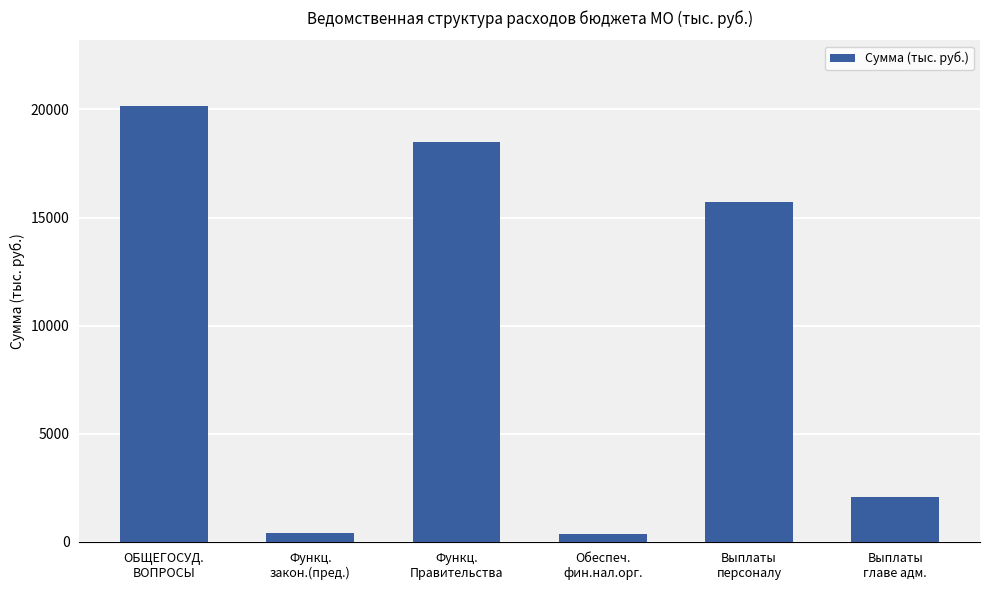

How many data points are above 15732?

3